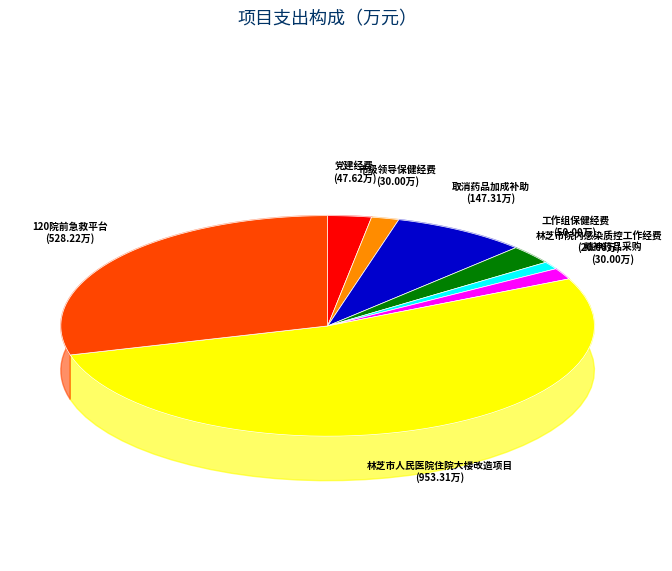

Does 林芝市人民医院住院大楼改造项目 represent more than half of the total?

Yes